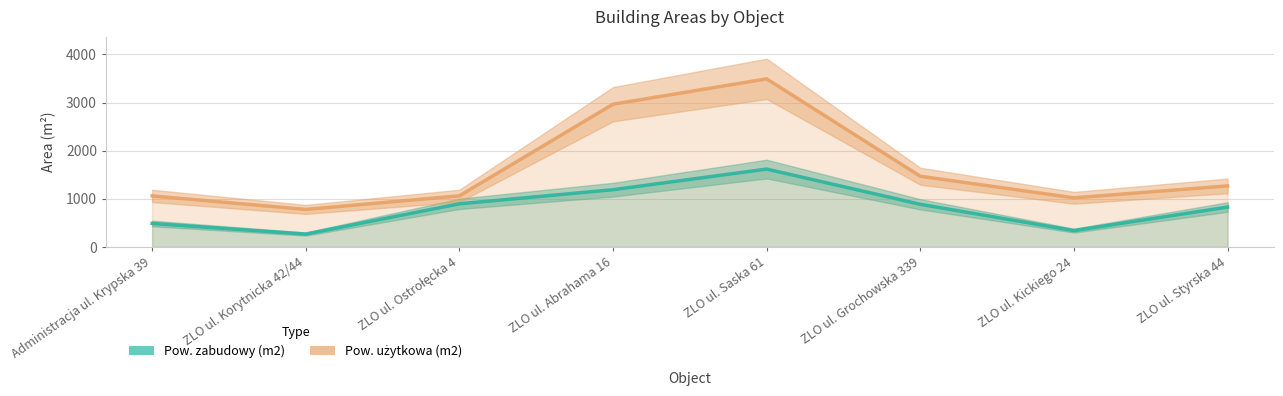

What is the value of the Pow. zabudowy (m2) point at the 5th from the left?

1618.0